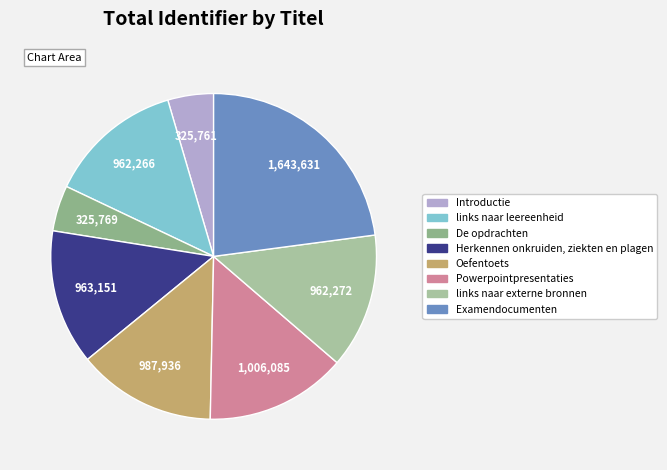

To the nearest percent, what is the difference between the largest and smallest slice percentages?

18%